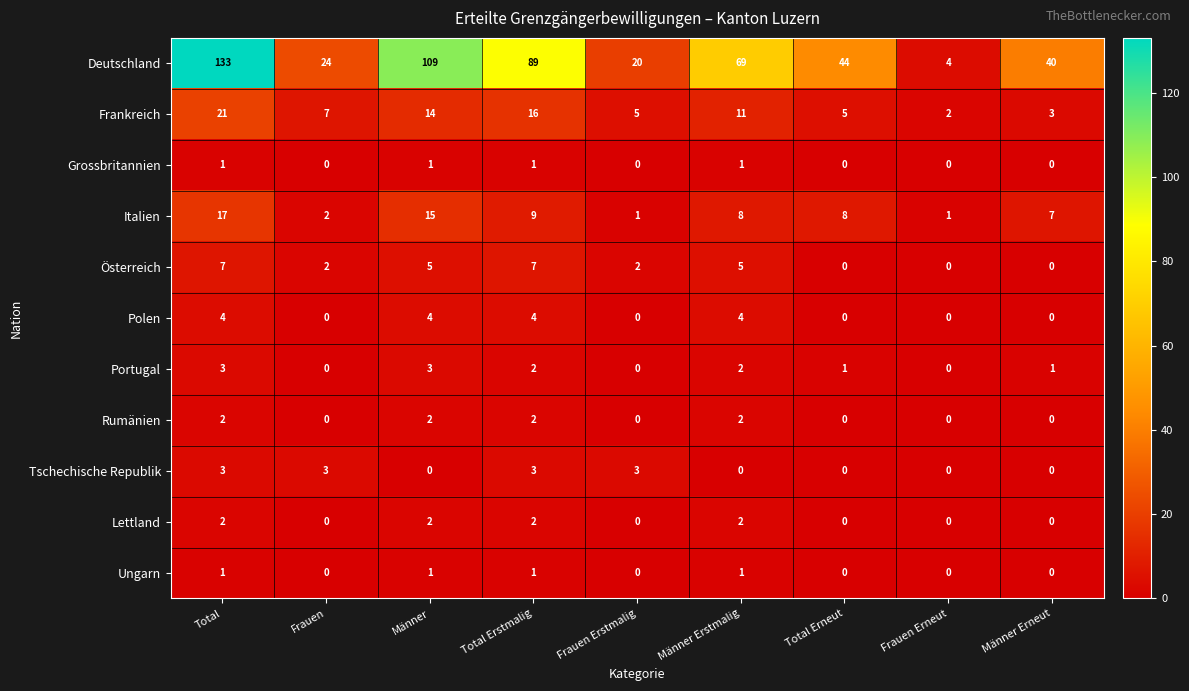

The Österreich series shows 7 at Total. True or false?

True